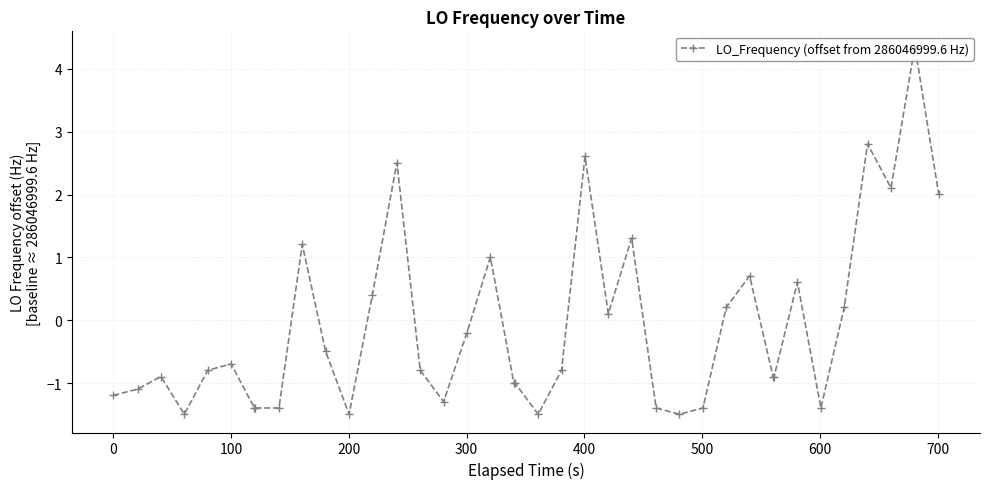

What is the value of the 7th point from the left?

-1.4